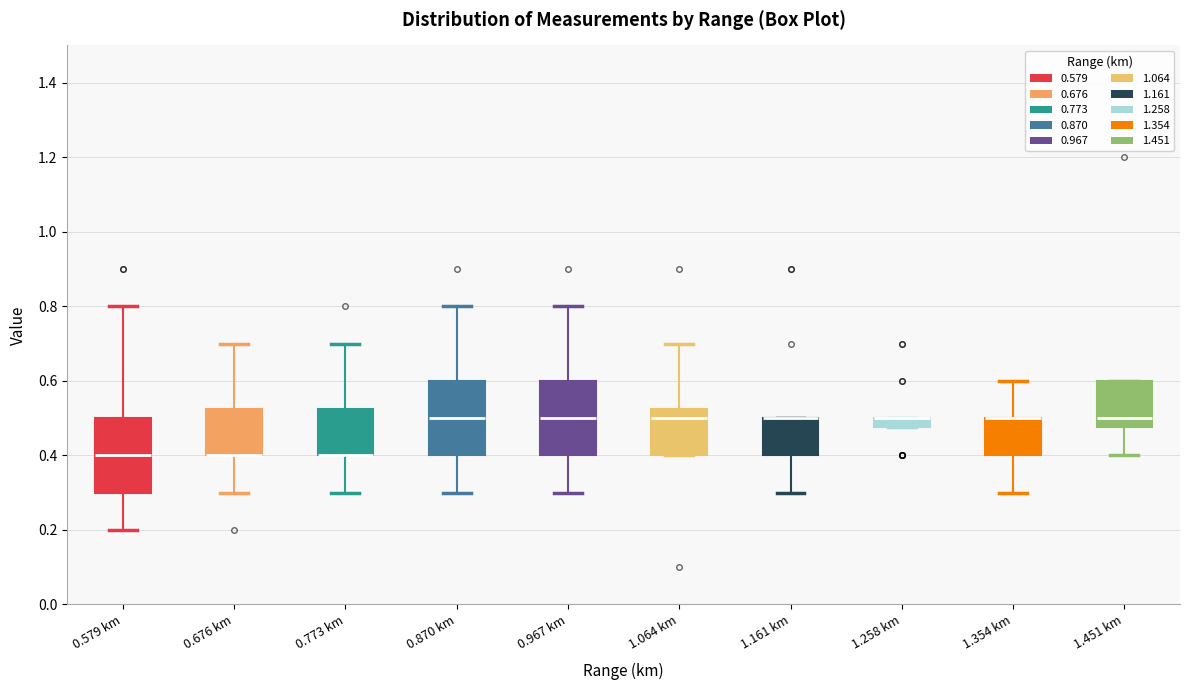

Where does the upper whisker of the box for 0.870 km end on the y-axis? The values are not printed on the chart, so give them approximately, as read against the axis.

0.80